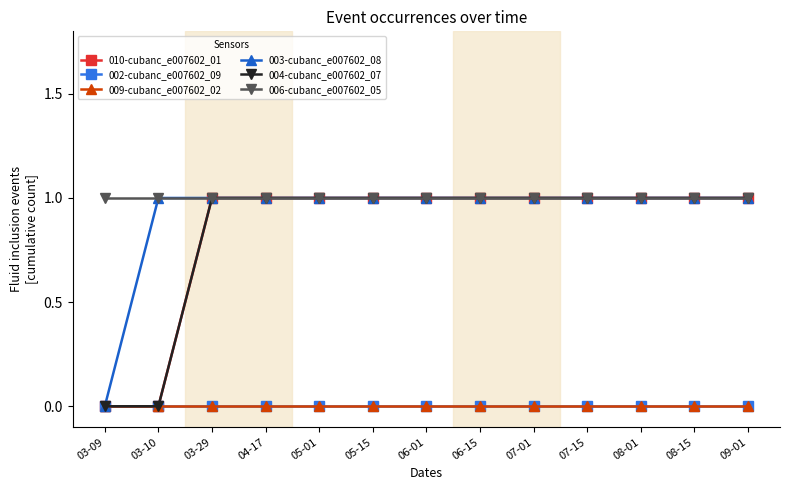

List the labels in order of 003-cubanc_e007602_08 value, smallest first.

03-09, 03-10, 03-29, 04-17, 05-01, 05-15, 06-01, 06-15, 07-01, 07-15, 08-01, 08-15, 09-01